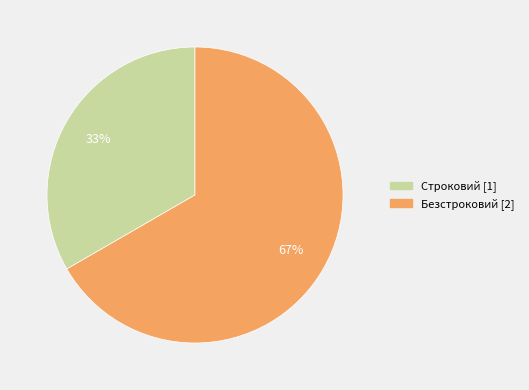

To the nearest percent, what is the average slice percentage?

50%